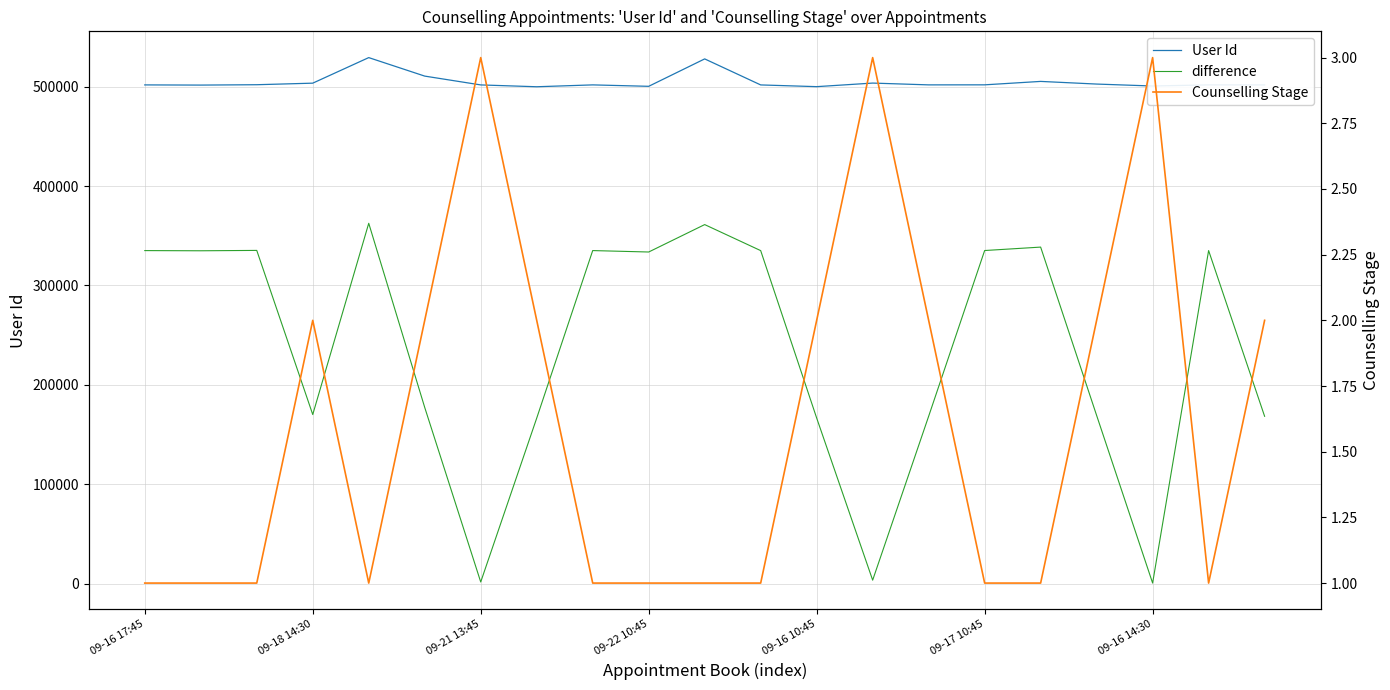

What are all the series names shown in the legend?

User Id, difference, Counselling Stage